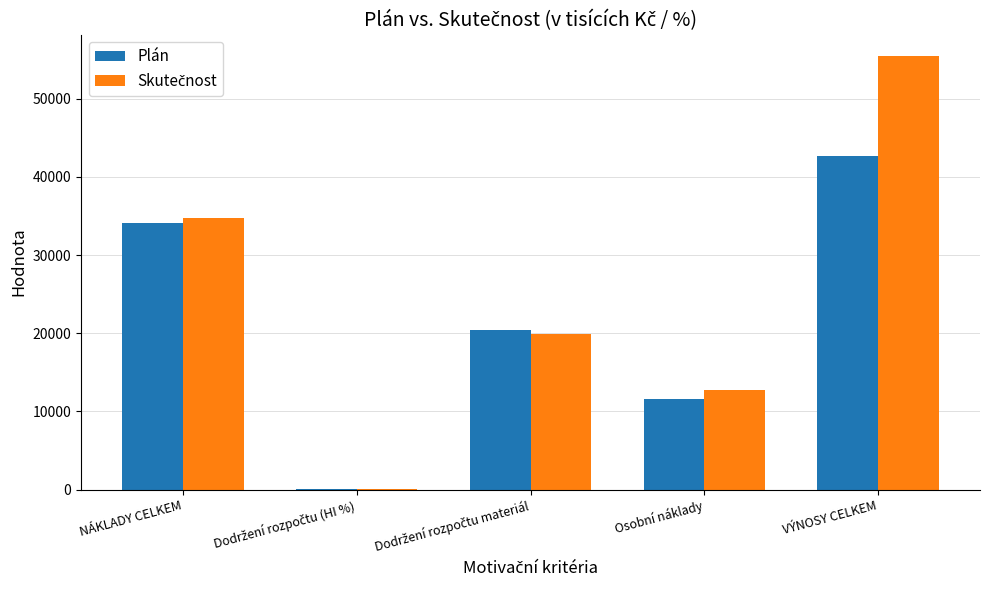

How many groups of bars are there?

5